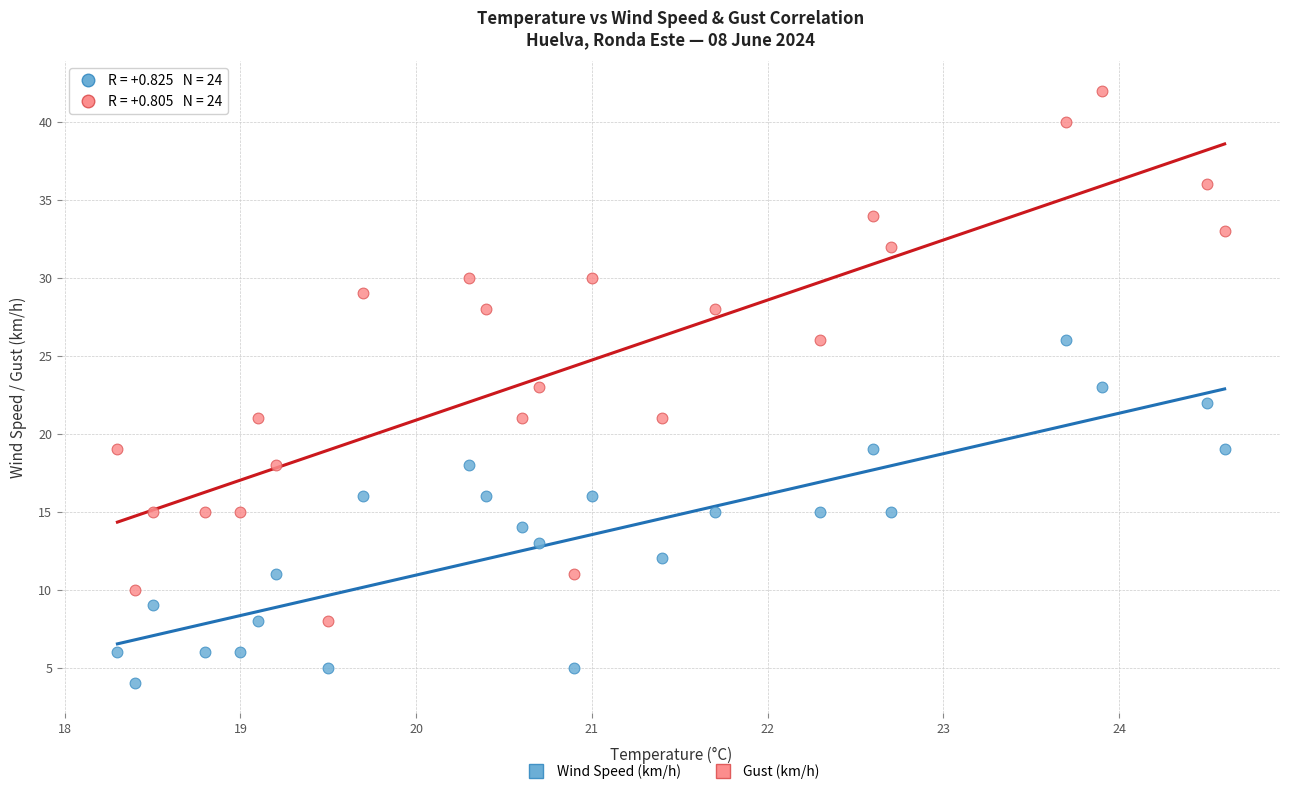

Which series reaches the maximum Y coordinate?

Gust (km/h)